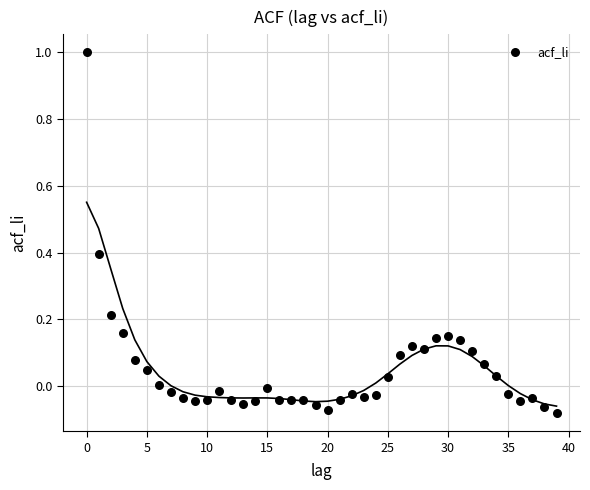

What is the range of Y values (max minus min)?

1.1